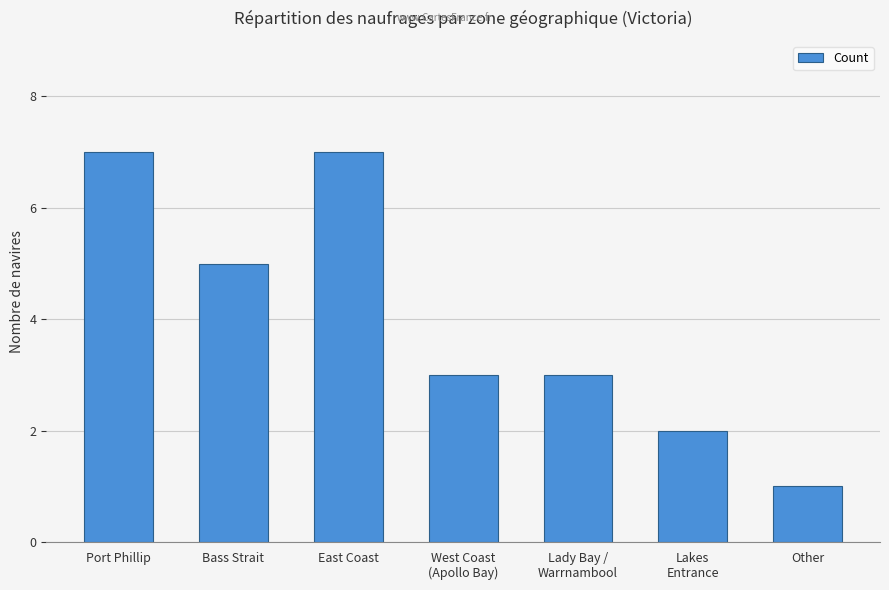

Between Bass Strait and Lady Bay /
Warrnambool, which is larger?

Bass Strait